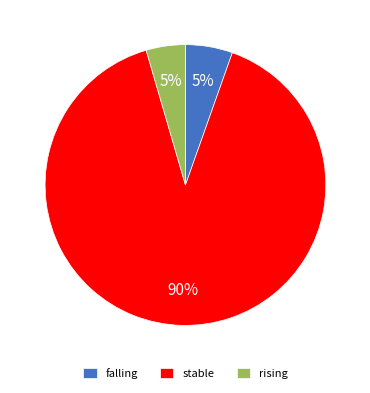

What is the largest slice in the pie chart?

stable